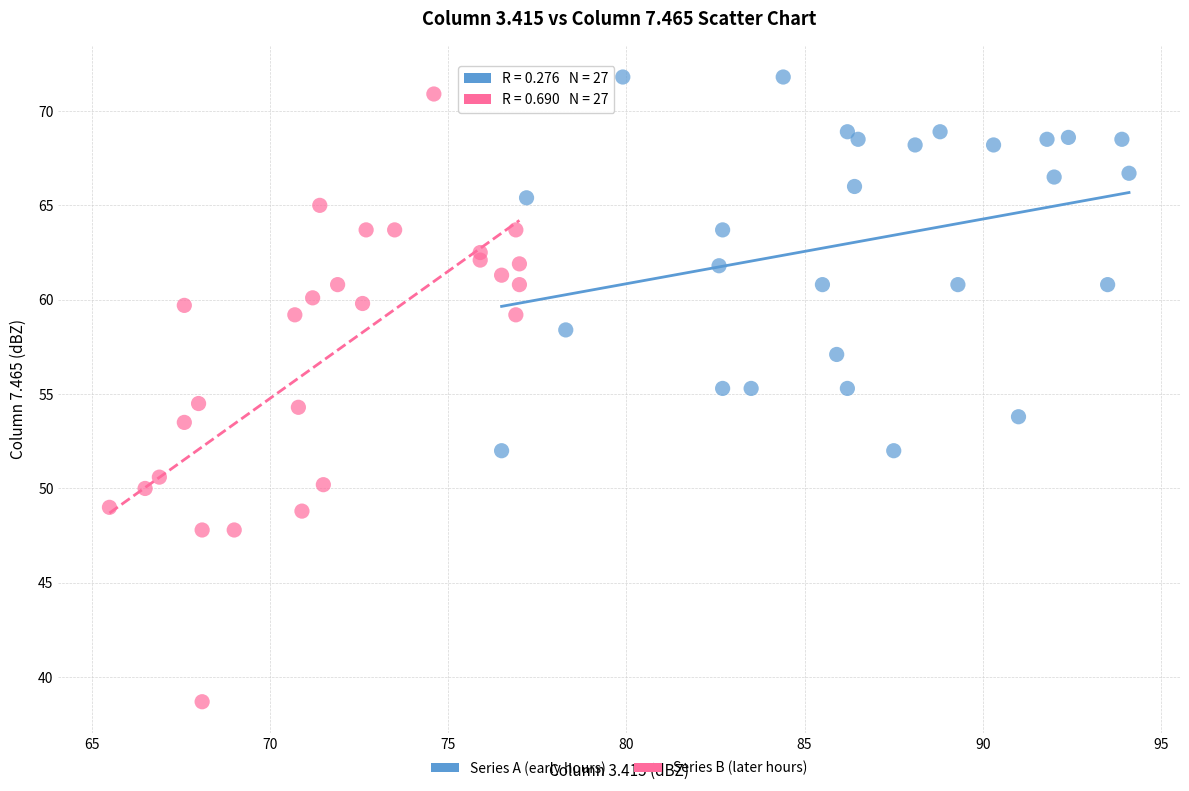

Which series has the widest spread of Y values?

Series B (later hours)